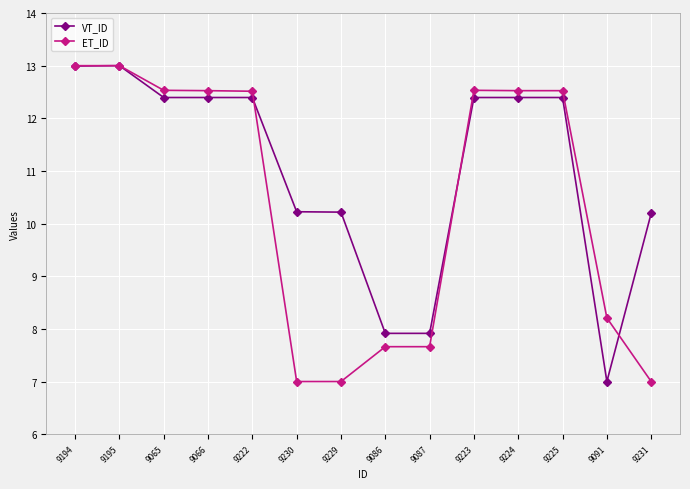

Which series ends up on top after the final intersection of VT_ID and ET_ID?

VT_ID